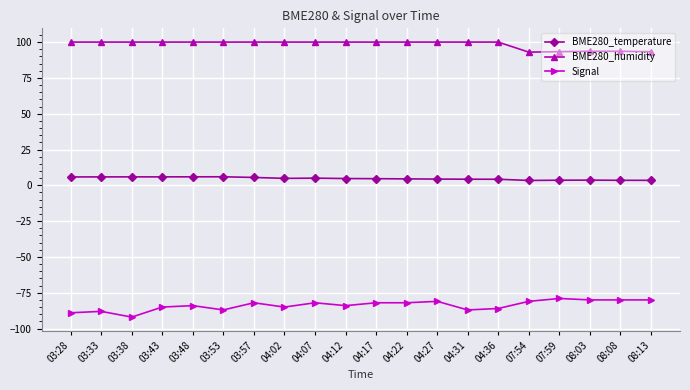

What is the spread (max minus min) of values at 04:07?

182.0